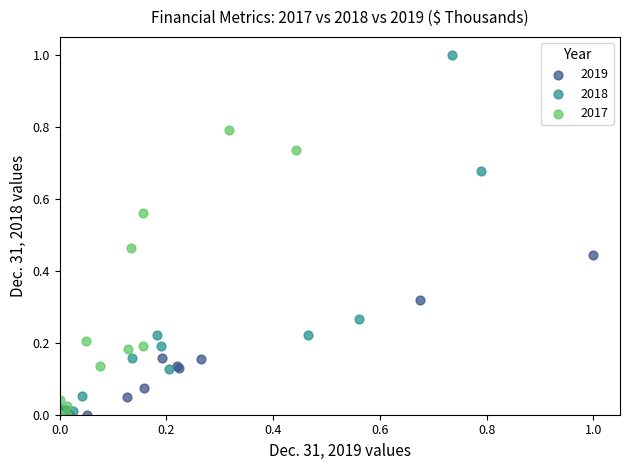

Which series contains the highest Y value?

2018